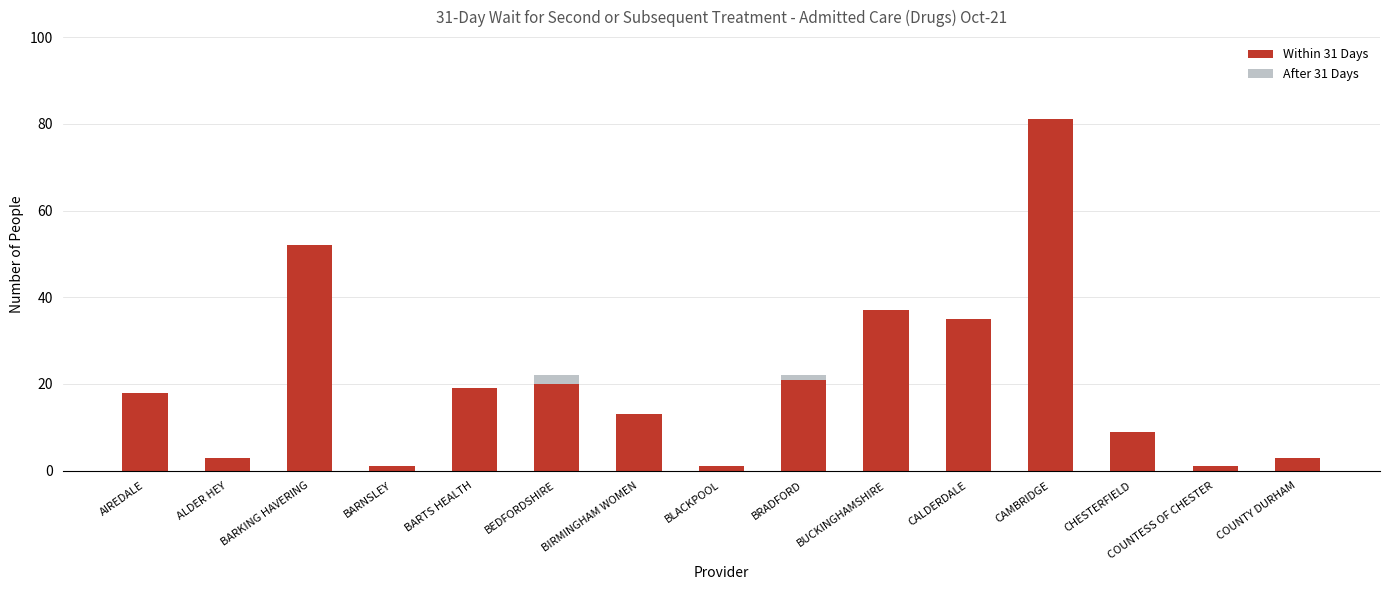

Does the chart contain stacked bars?

Yes